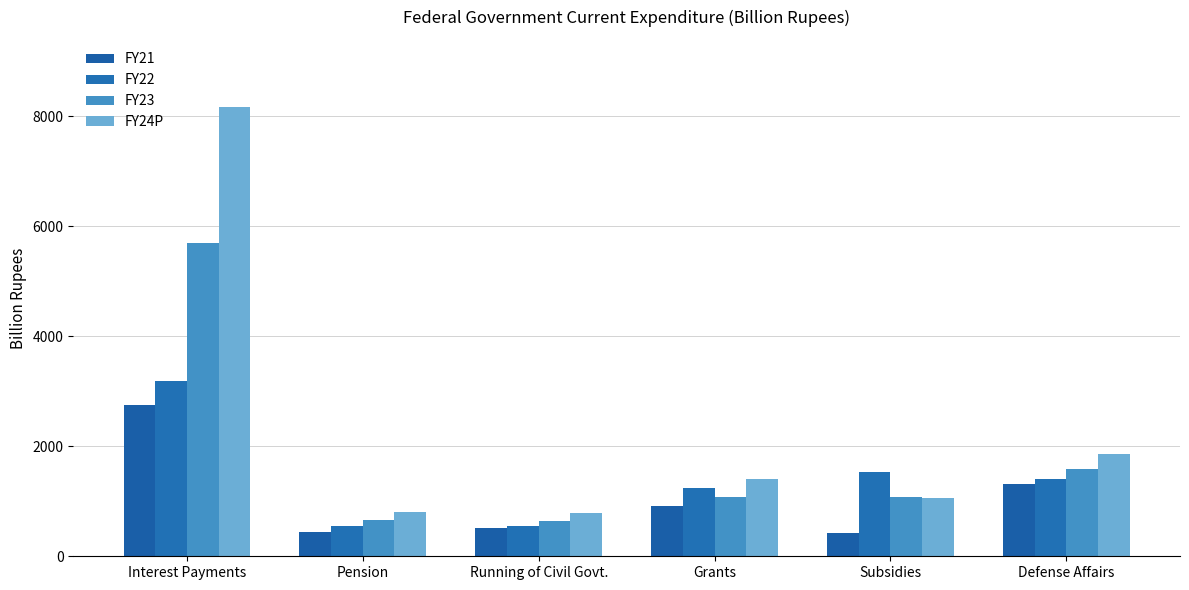

At how many categories does at least one series exceed 4699?

1